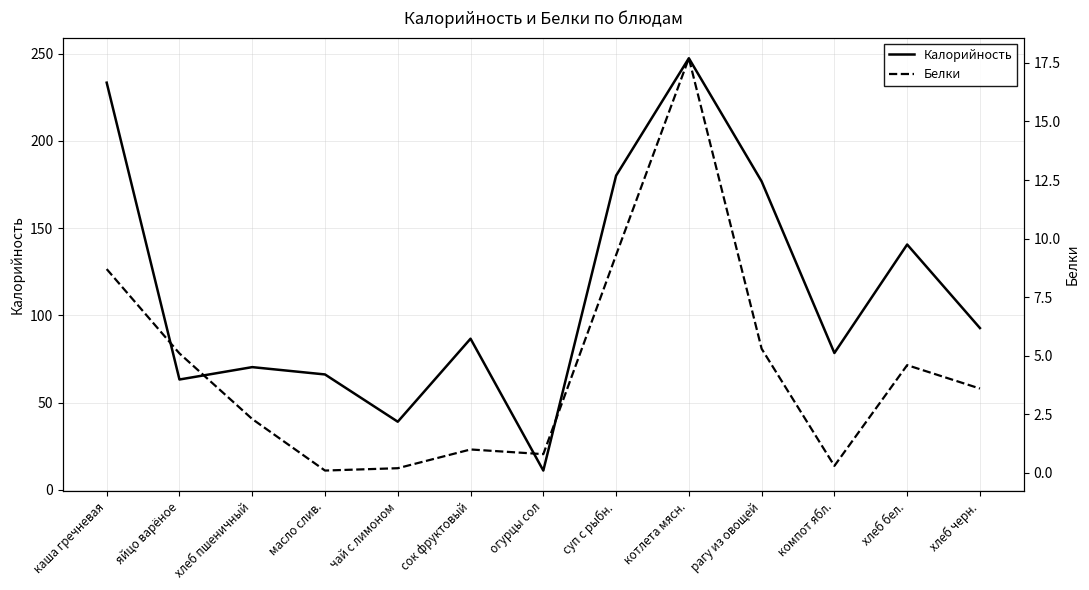

What is the minimum value for Белки?

0.1